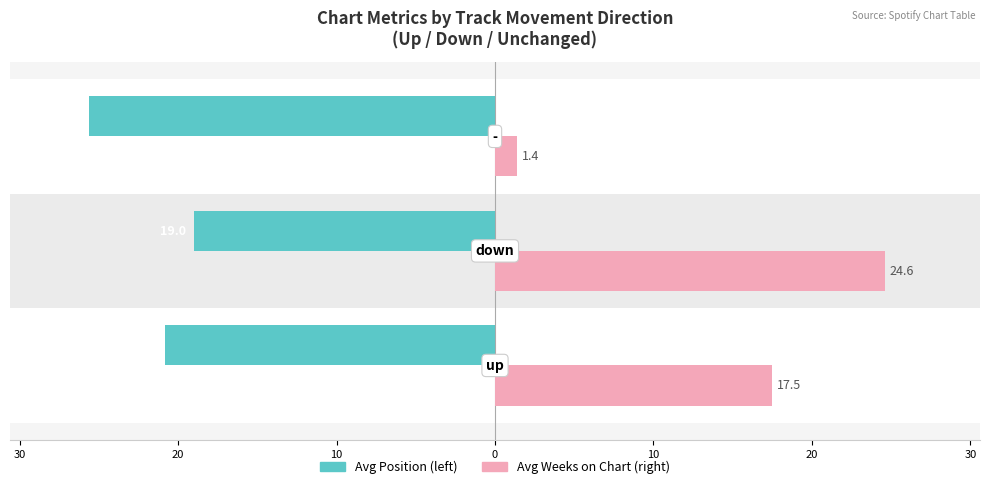

Count the number of data series in this chart.

2